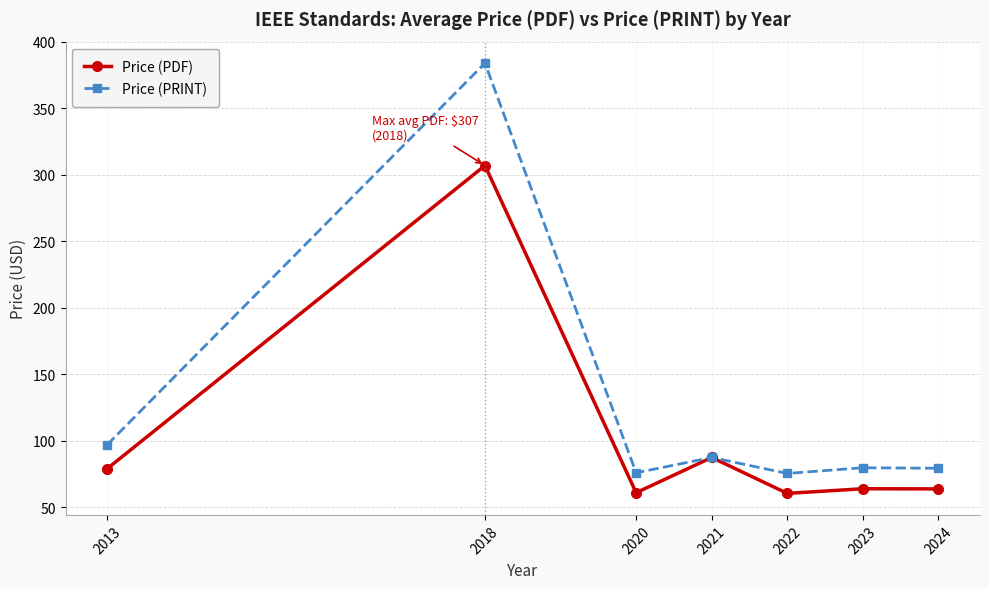

Which series has the widest spread of values?

Price (PRINT)